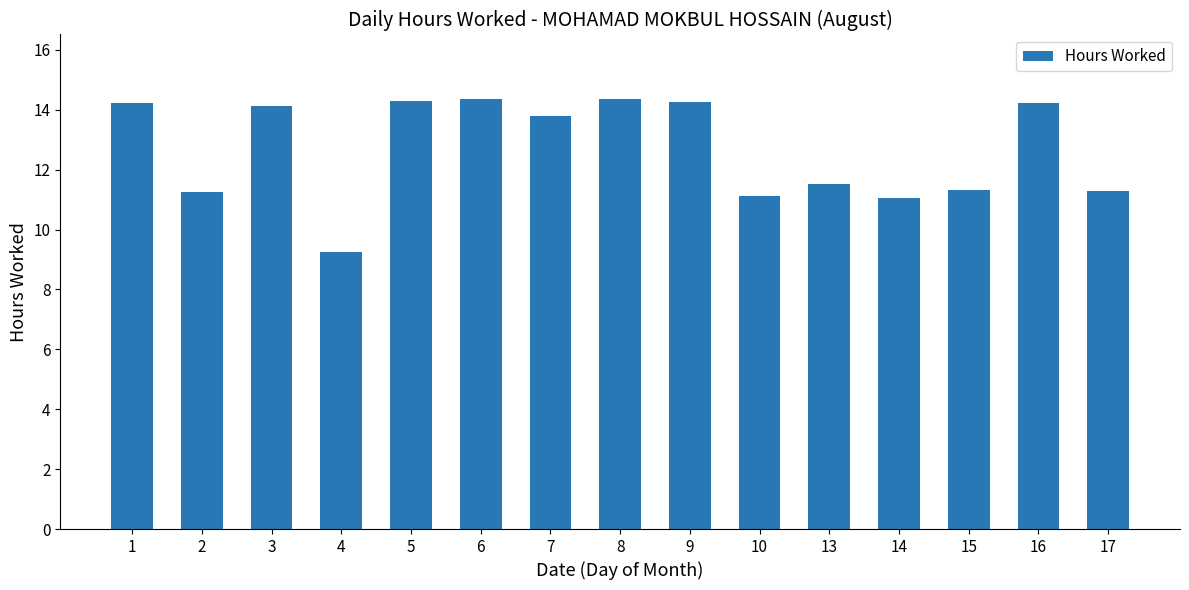

True or false: the data shows 14.2 at 1.

True